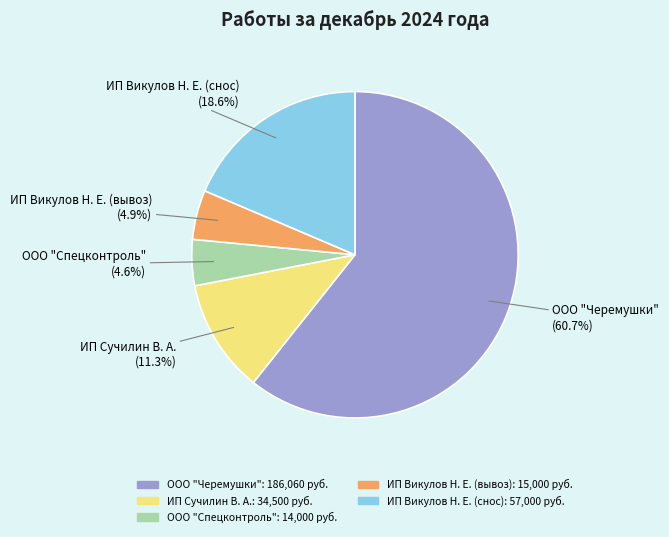

To the nearest percent, what is the combined percentage of ИП Викулов Н. Е. (вывоз) and ИП Сучилин В. А.?

16%